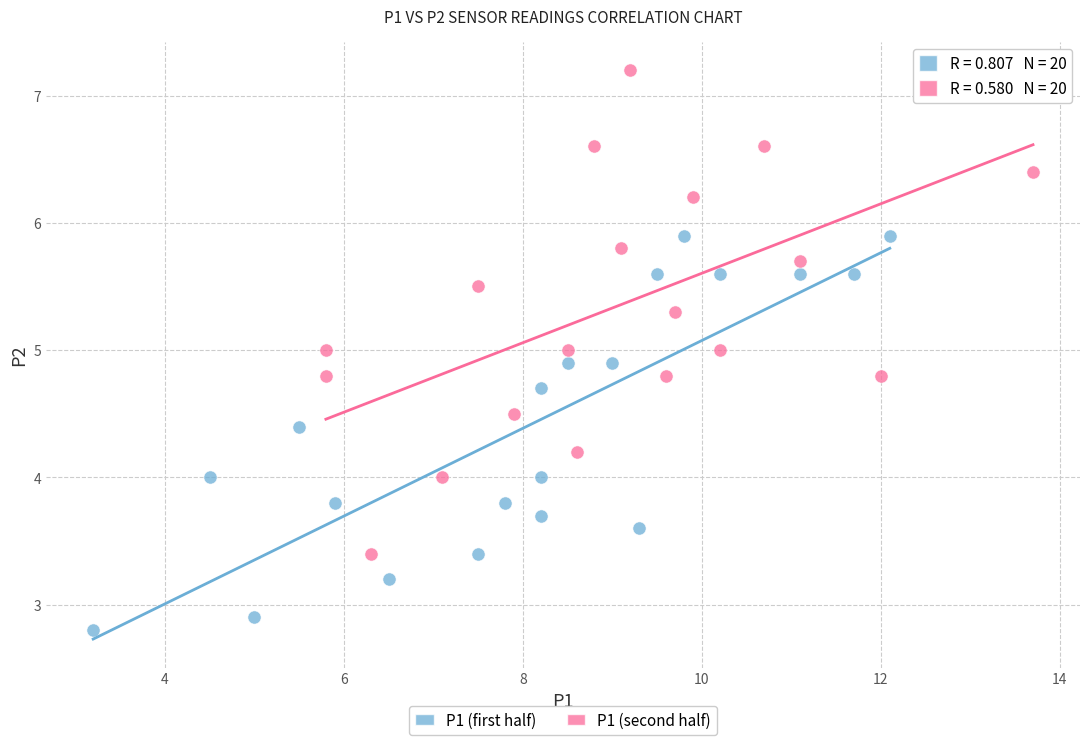

Which series reaches the minimum Y coordinate?

P1 (first half)